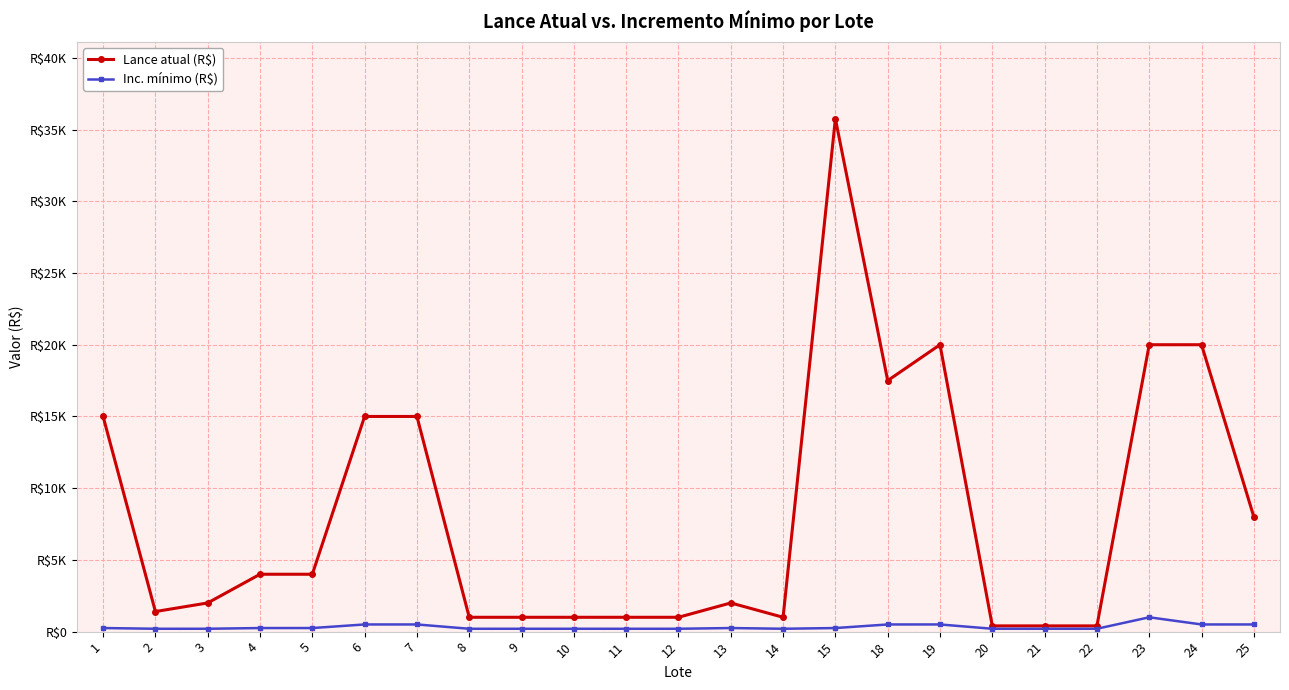

Read the Inc. mínimo (R$) value at 11.

200